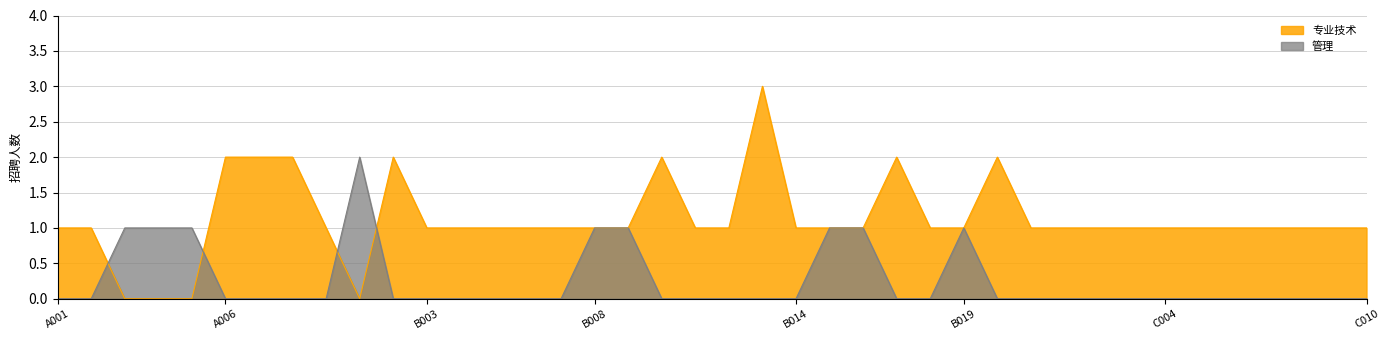

List the labels in order of 专业技术 value, smallest first.

A003, A004, A005, B001, A001, A002, A009, B003, B004, B005, B006, B007, B008, B009, B011, B012, B014, B015, B016, B018, B019, B021, C001, C002, C003, C004, C005, C006, C007, C008, C009, C010, A006, A007, A008, B002, B010, B017, B020, B013